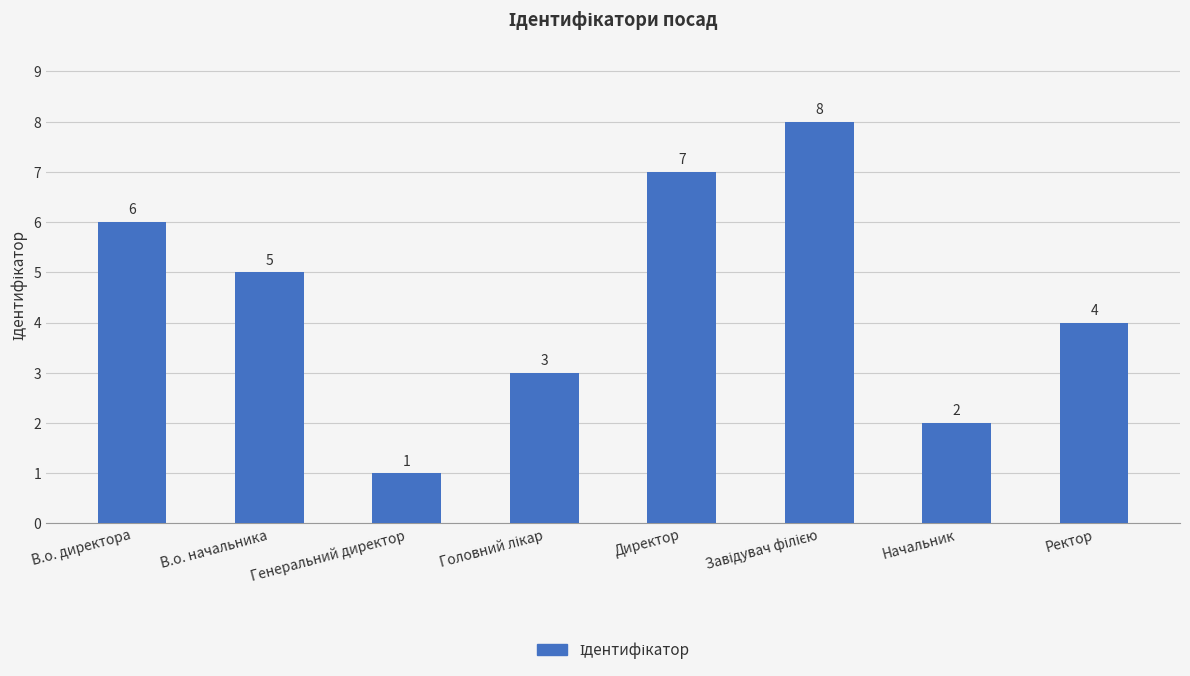

What is the greatest value displayed?

8